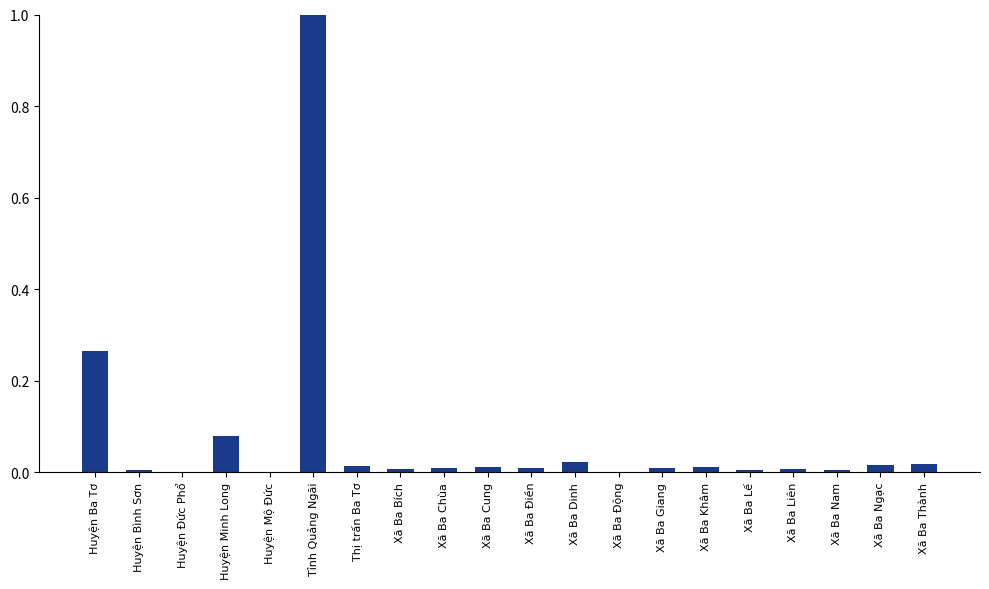

What is the sum of all values?

1.5